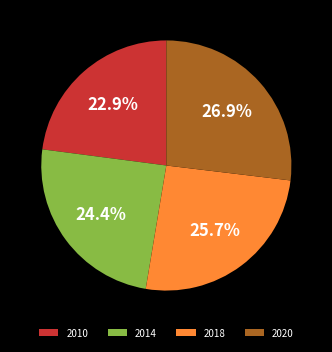

To the nearest percent, what percentage of the pie is 2020?

27%